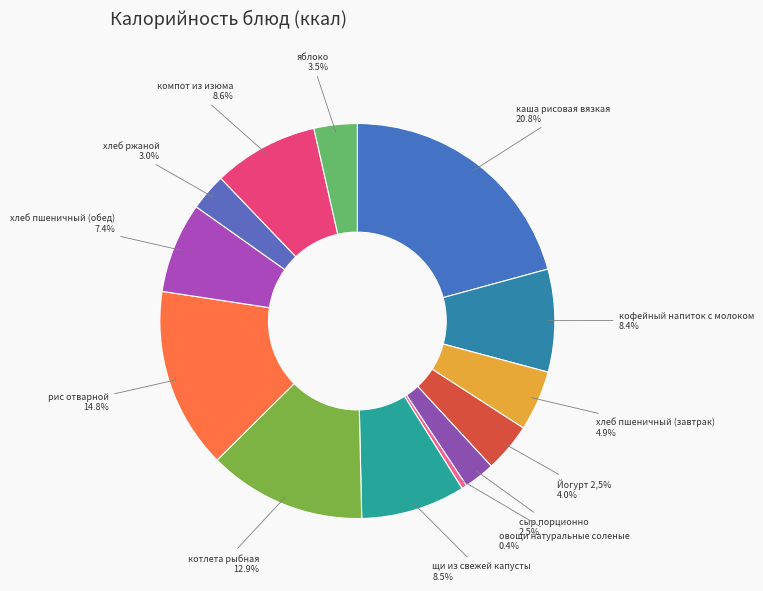

Does сыр порционно account for over 50% of the chart?

No